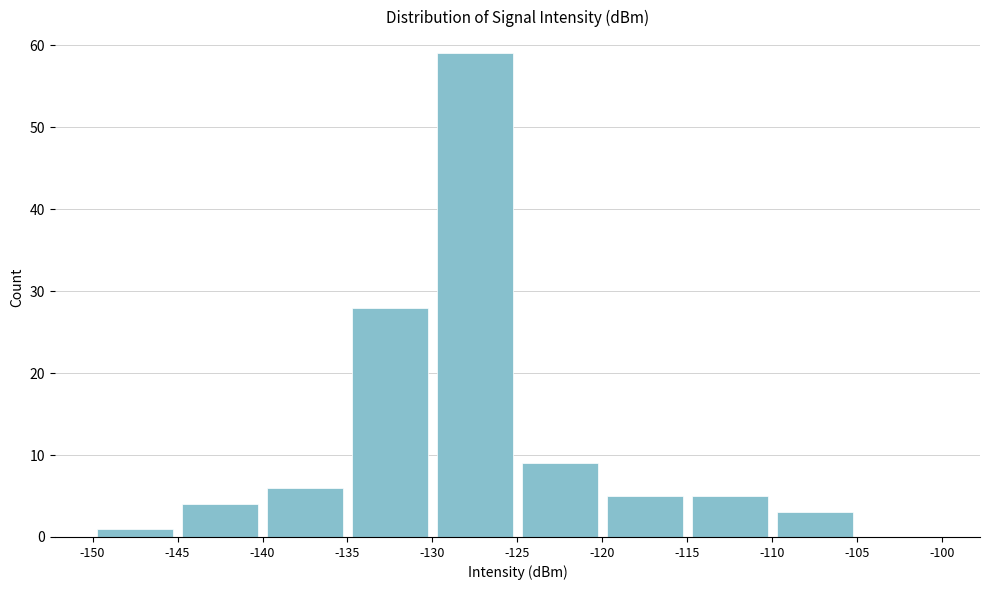

Which range on the x-axis has the tallest bar?

-130 to -125